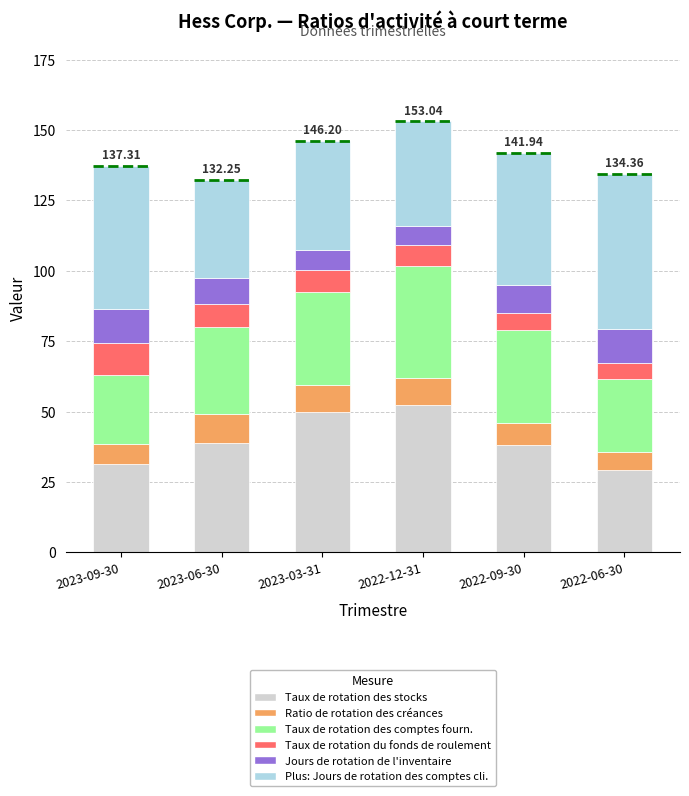

What is the total value across all series at 2022-12-31?

153.0